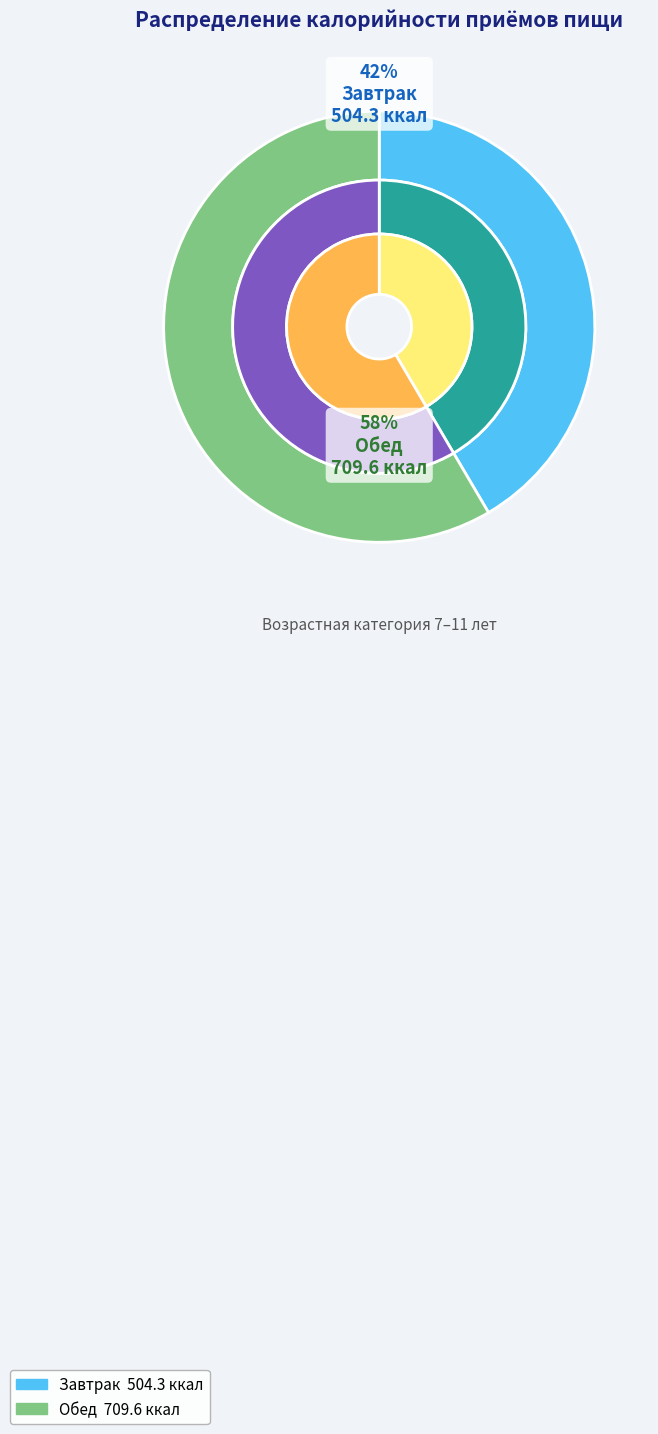

To the nearest percent, what percentage of the pie is Завтрак?

42%